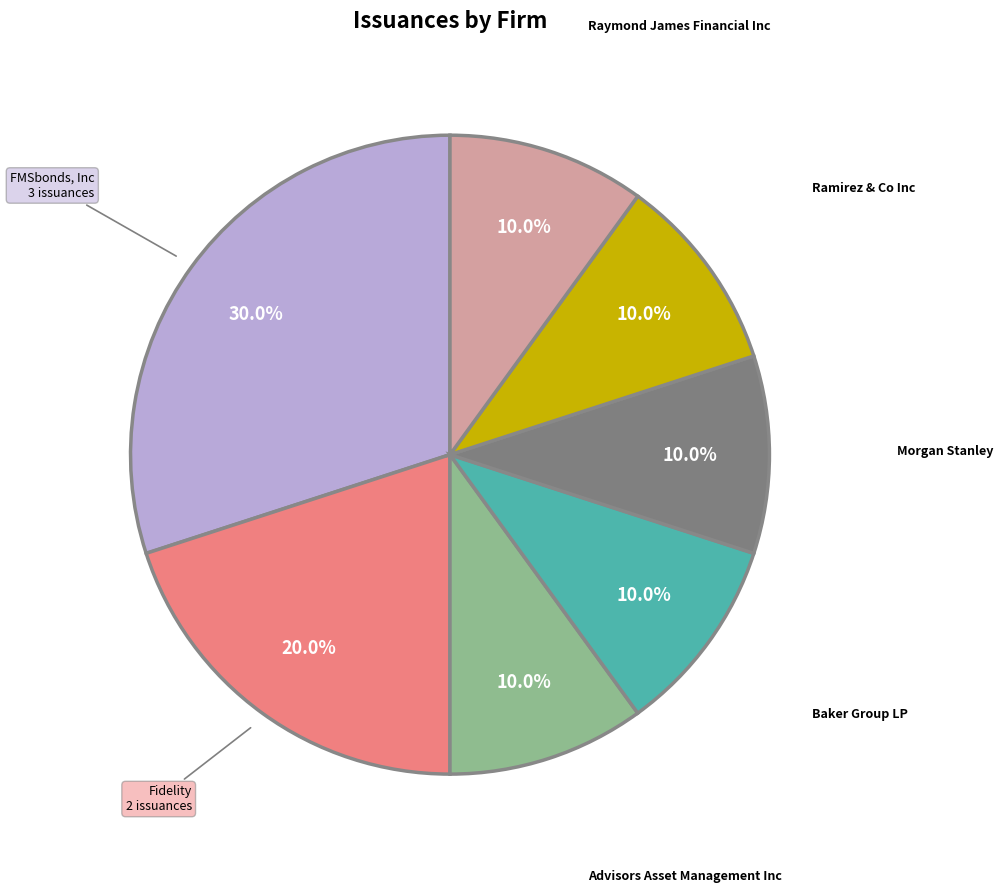

Do Advisors Asset Management Inc and Raymond James Financial Inc together represent more than half of the pie?

No